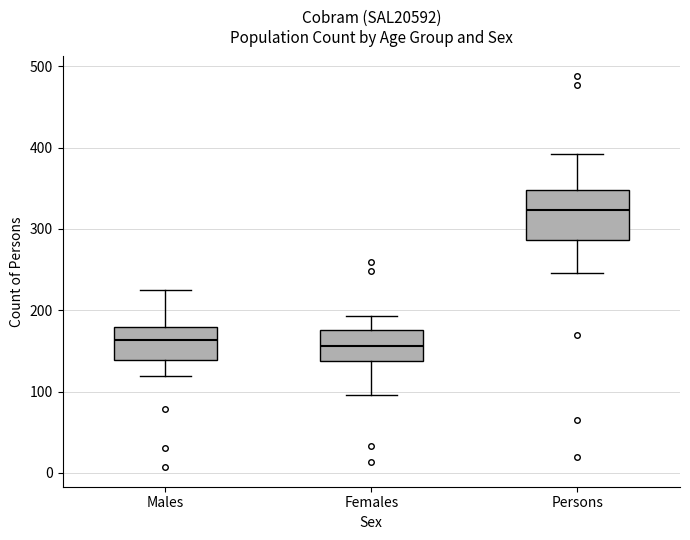

Which box is the tallest, from its lower edge to its upper edge?

Persons